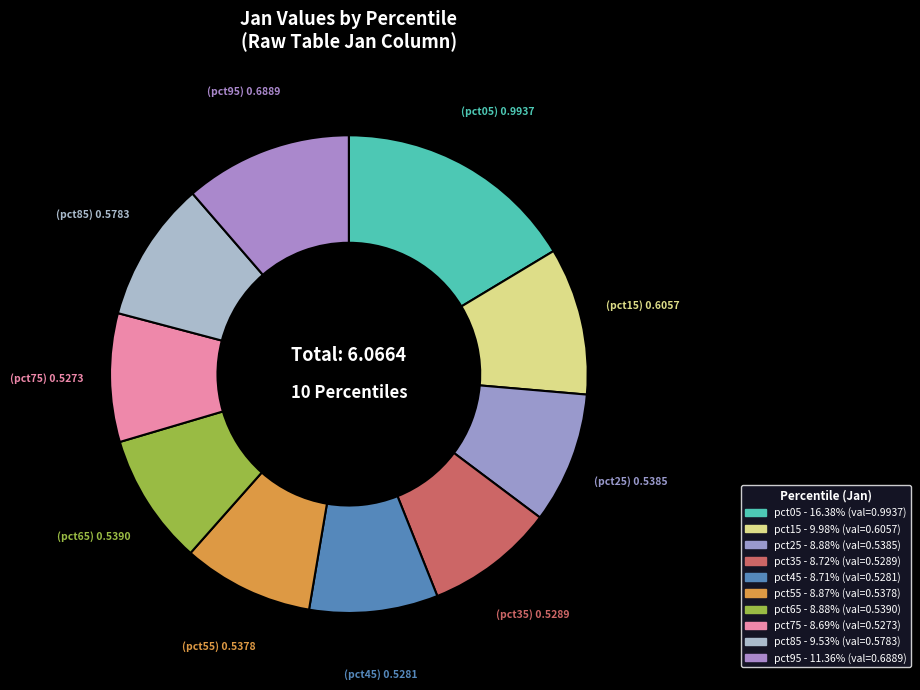

Rank the categories by value from lowest to highest.

pct75, pct45, pct35, pct55, pct25, pct65, pct85, pct15, pct95, pct05